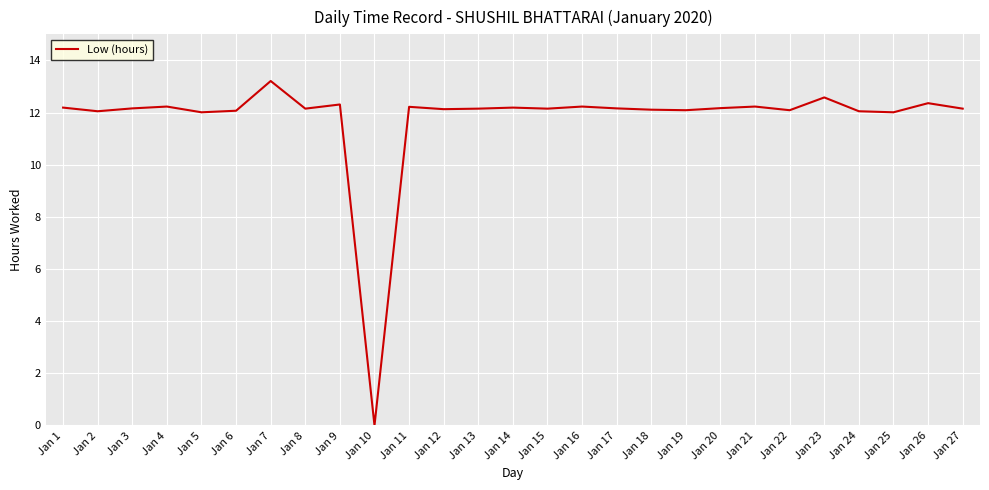

Which category has the lowest value across all series?

Jan 10